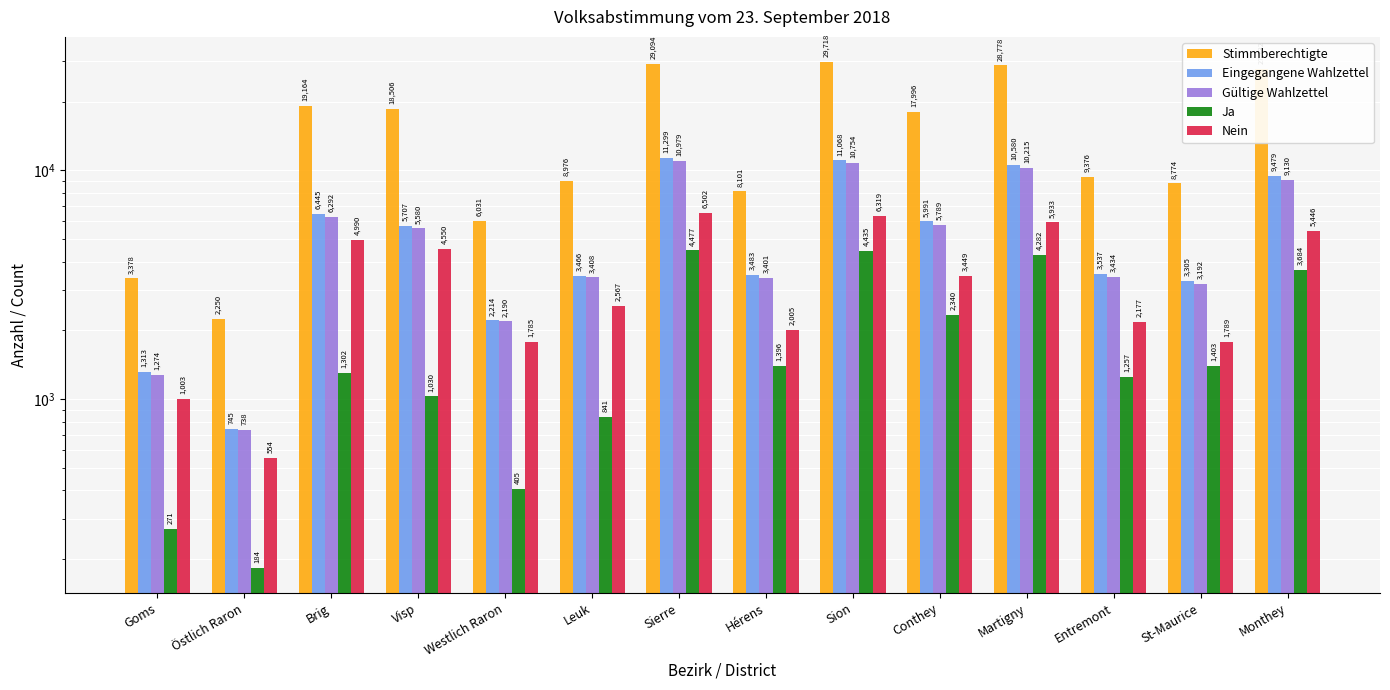

What is the total value across all series at Leuk?

19258